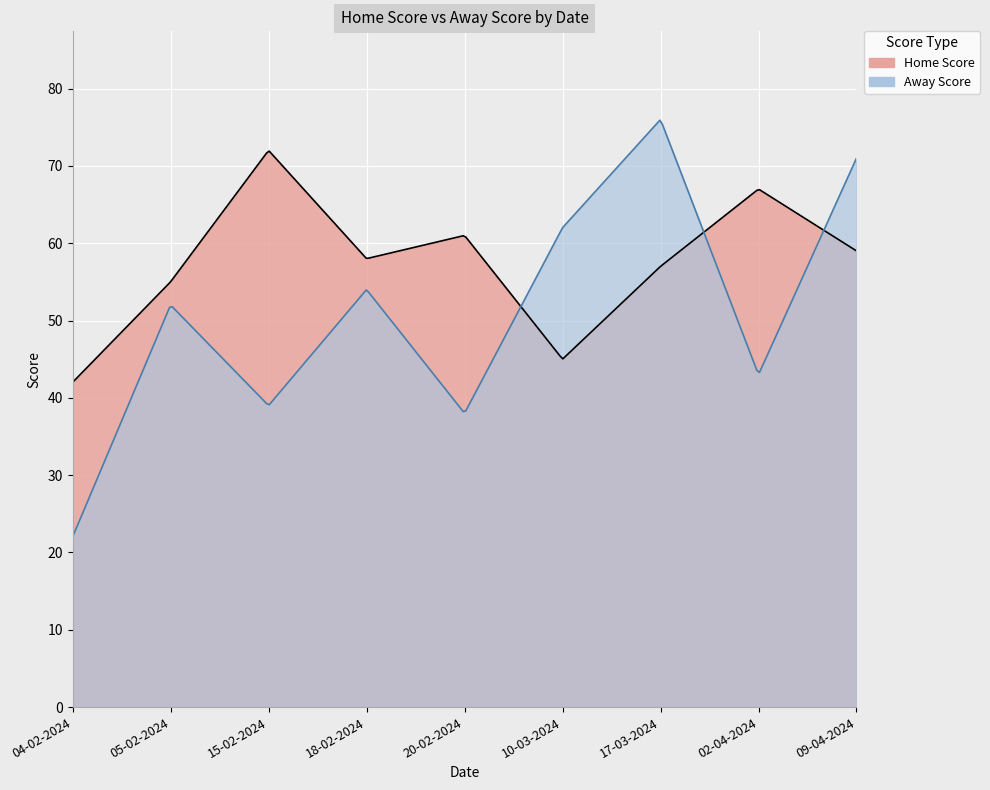

Between 04-02-2024 and 20-02-2024, which is larger?

20-02-2024